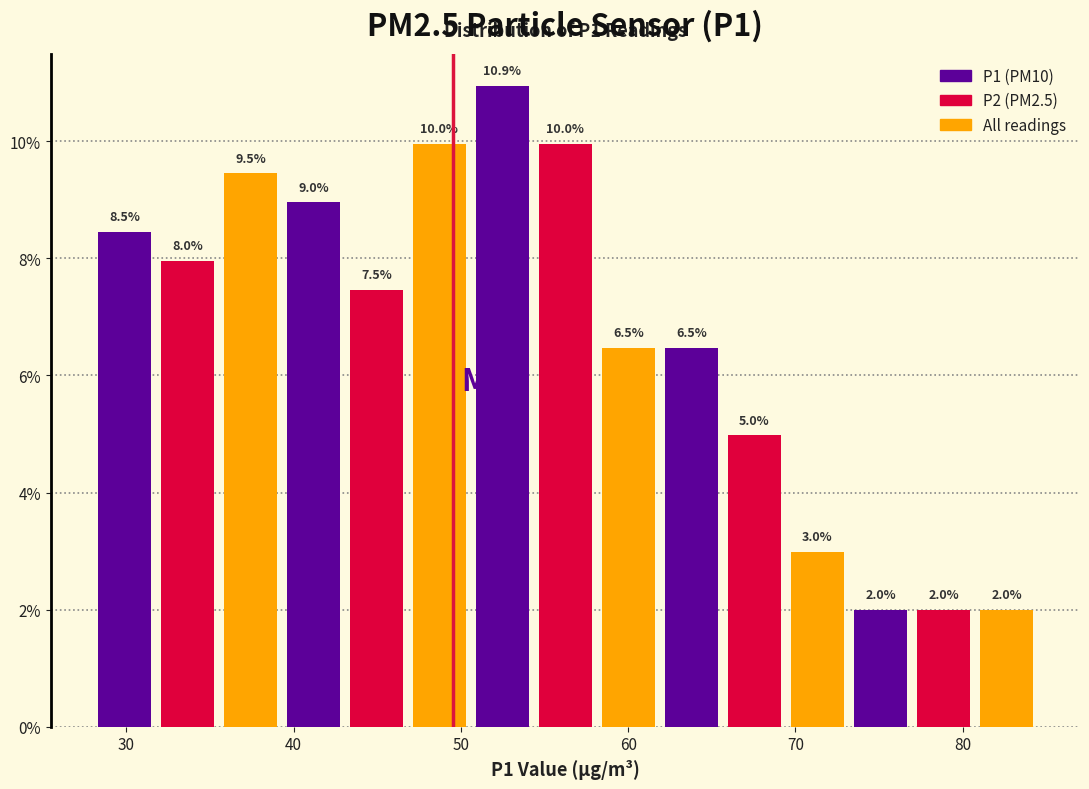

Read against the x-axis, roughly where is the centre of the tallest bar?

52